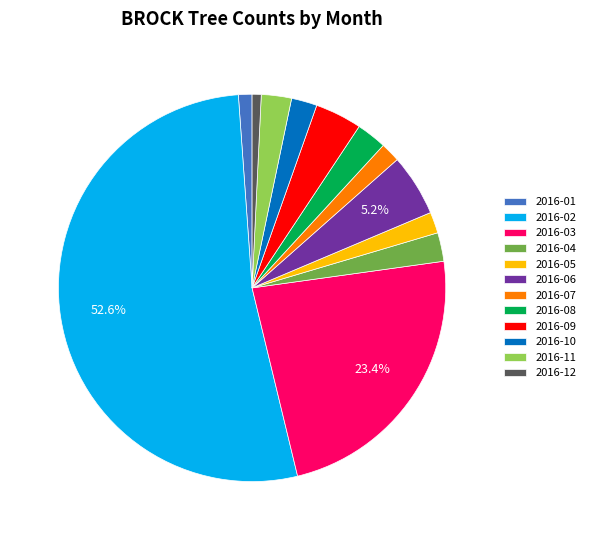

To the nearest percent, what percentage of the pie is 2016-12?

1%